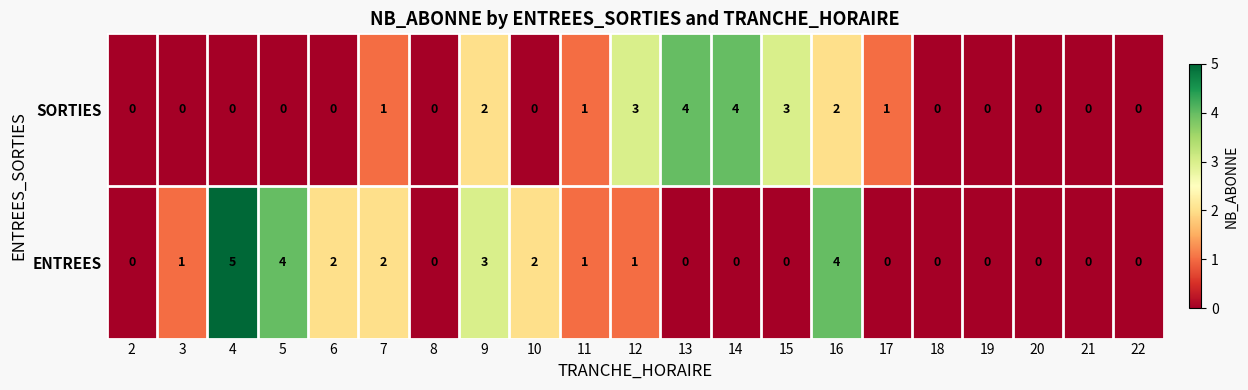

How many data points does each series have?

21